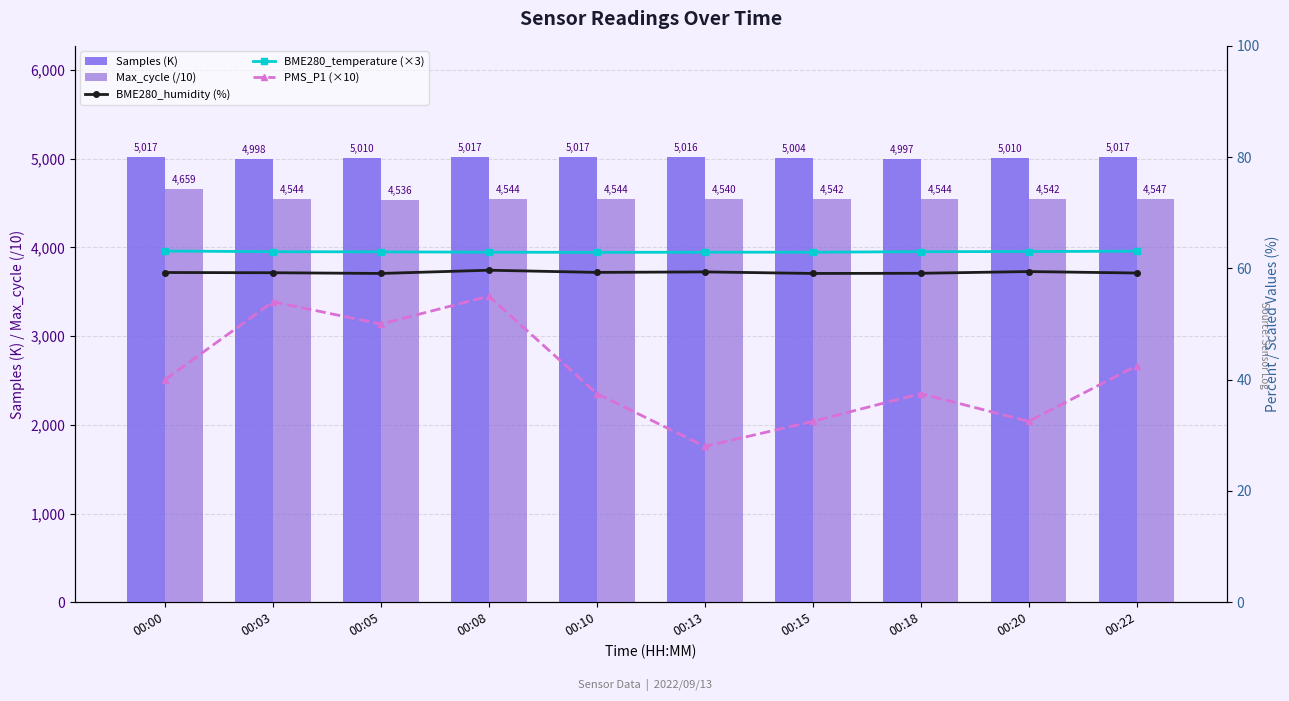

Reading left to right, what are all the values shown in this chart?

Samples (K): 5017.6	4998.2	5010.4	5017.2	5017.1	5016.7	5004.5	4997.2	5010.4	5017.4
Max_cycle (/10): 4659.6	4544.9	4536.6	4544.8	4544.2	4540.7	4542.3	4544.2	4542.0	4547.0
BME280_humidity (%): 59.3	59.2	59.1	59.7	59.3	59.4	59.1	59.1	59.4	59.2
BME280_temperature (×3): 63.1	63.0	63.0	62.9	62.9	62.9	62.9	63.0	63.0	63.1
PMS_P1 (×10): 40.0	54.0	50.0	55.0	37.5	28.0	32.5	37.5	32.5	42.5